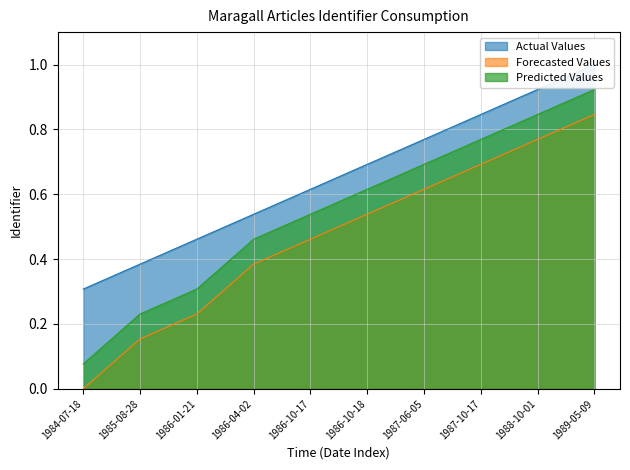

How many lines are shown in the chart?

3